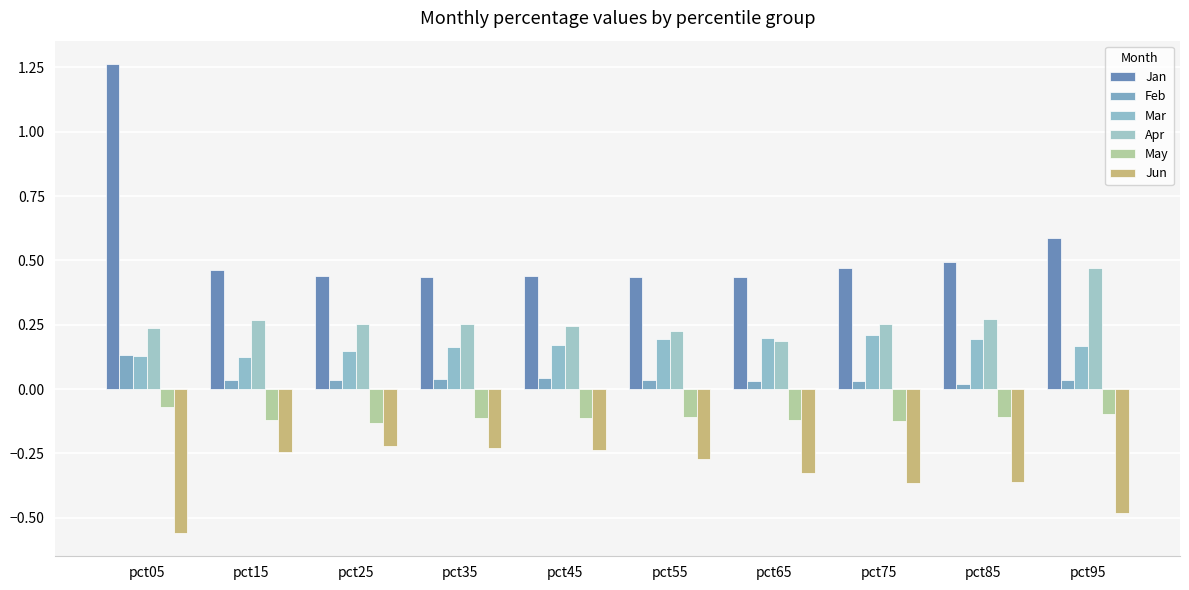

Rank the series by their maximum value, from lowest to highest.

Jun, May, Feb, Mar, Apr, Jan